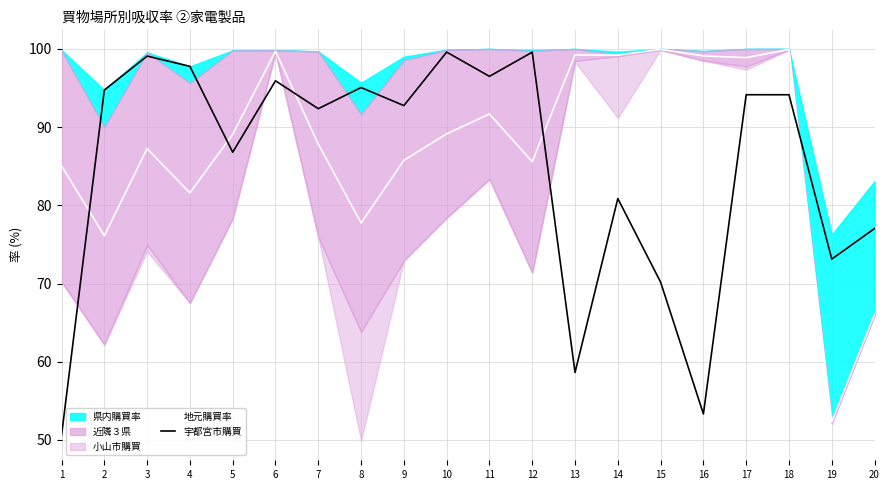

True or false: 地元購買率 and 宇都宮市購買 intersect in this chart.

True